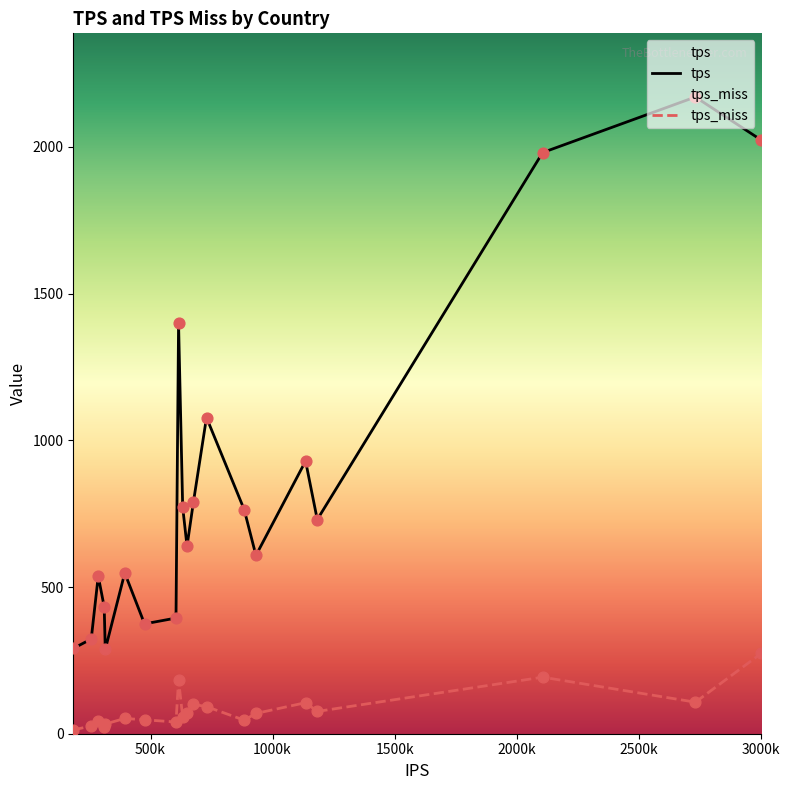

Which series has the largest Y range (max minus min)?

tps